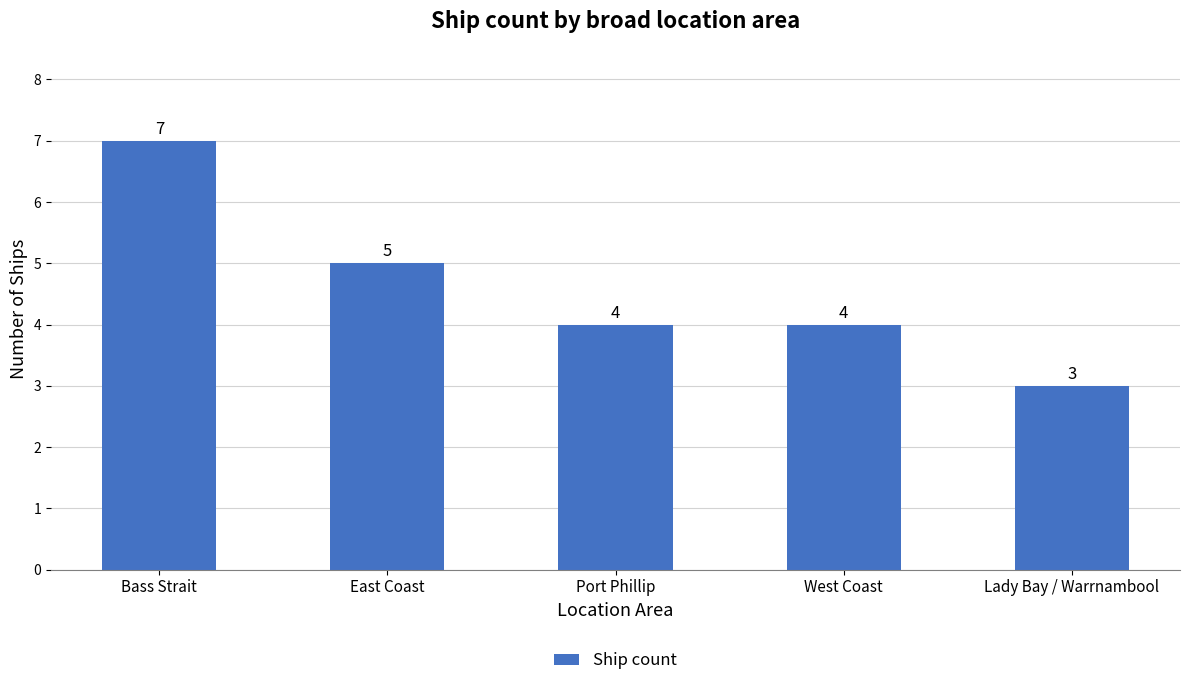

What is the change in value from East Coast to Port Phillip?

-1